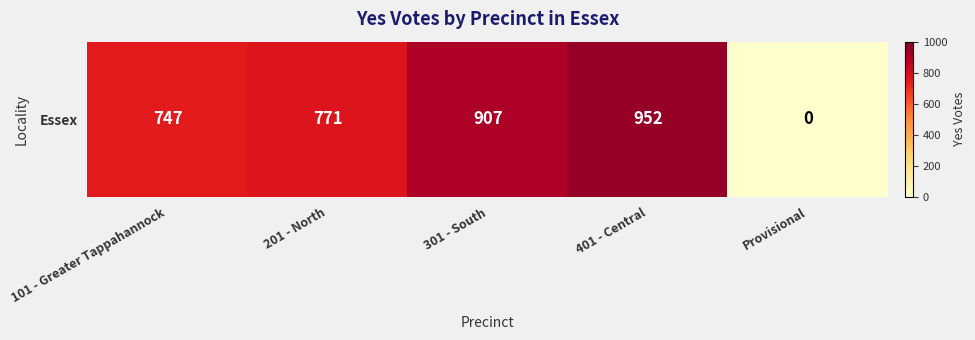

What is the sum of all values?

3377